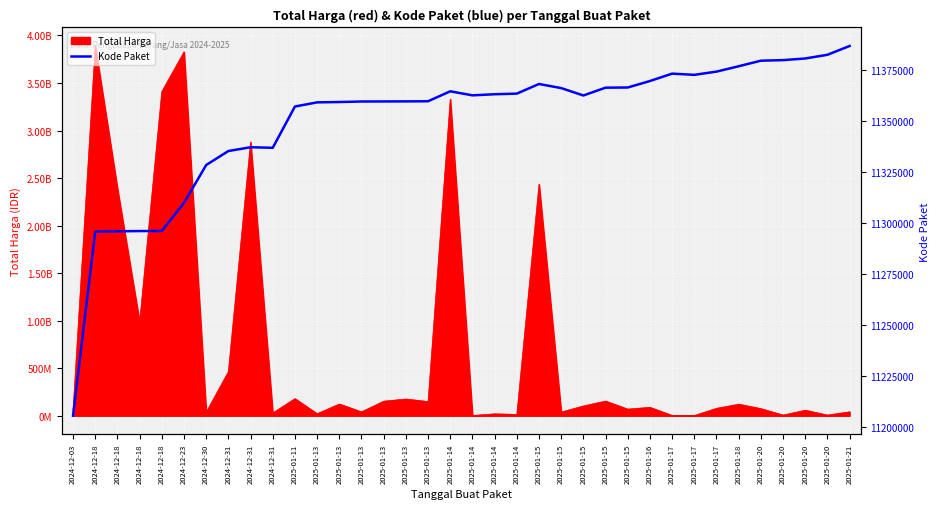

Is it true that the value at 2024-12-18 is 7852415?

False